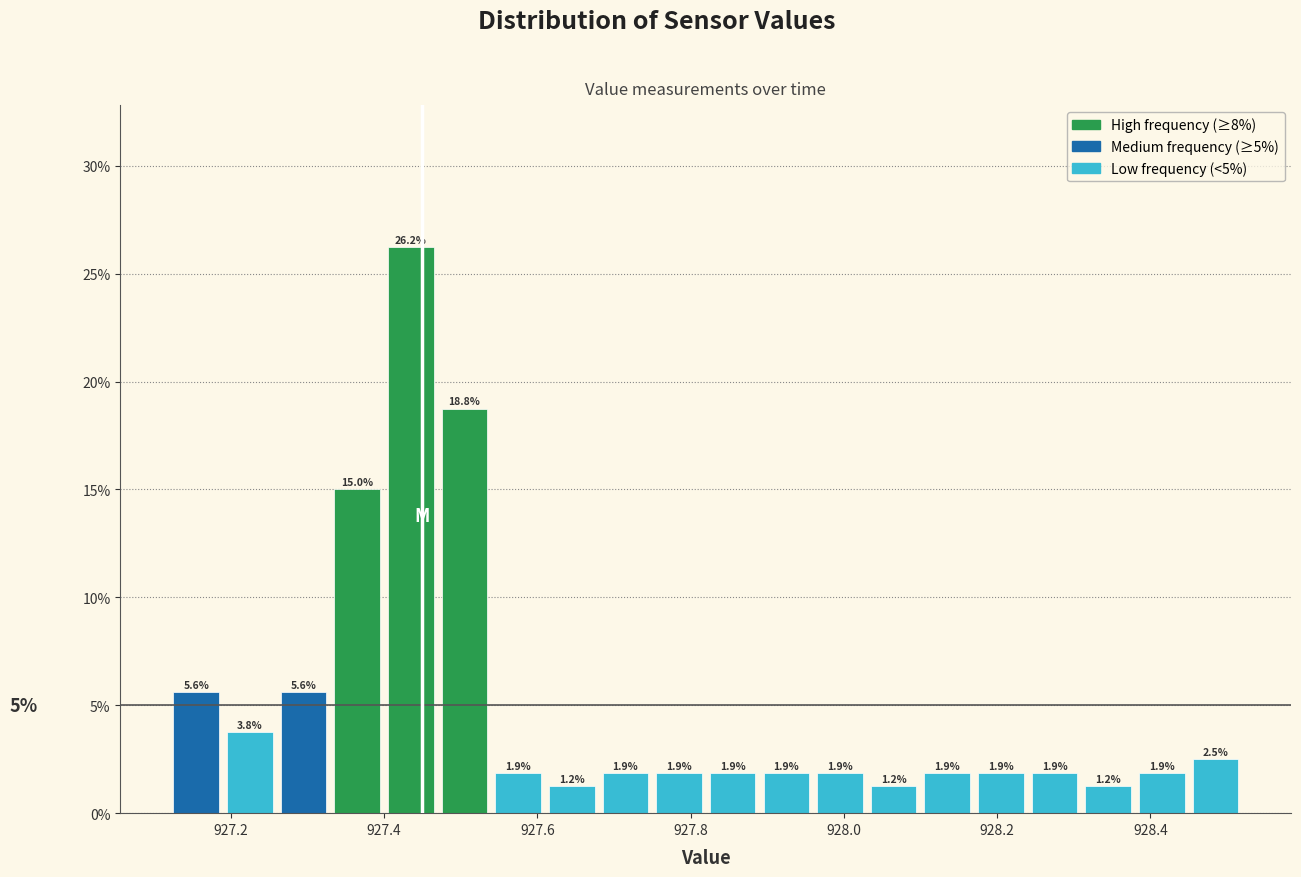

Around what value on the x-axis is the tallest bar? Give the approximate position of its centre, as read against the axis.

927.44